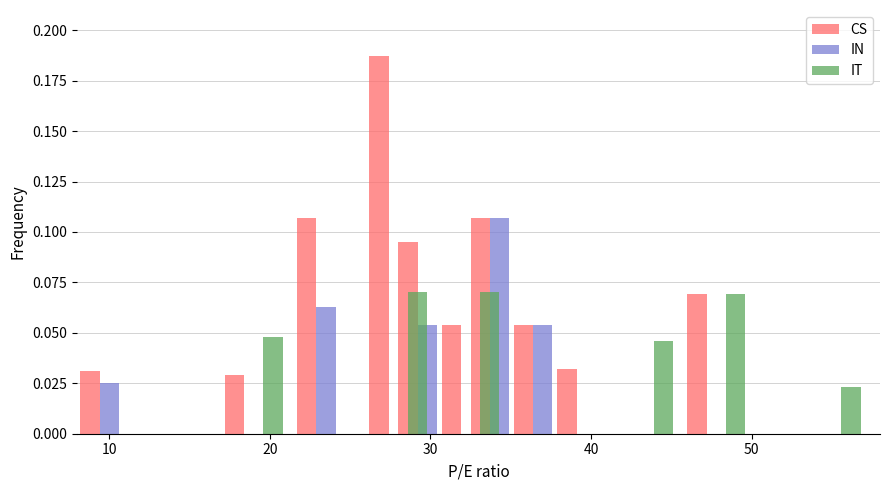

What is the sum of all IN values?

0.3